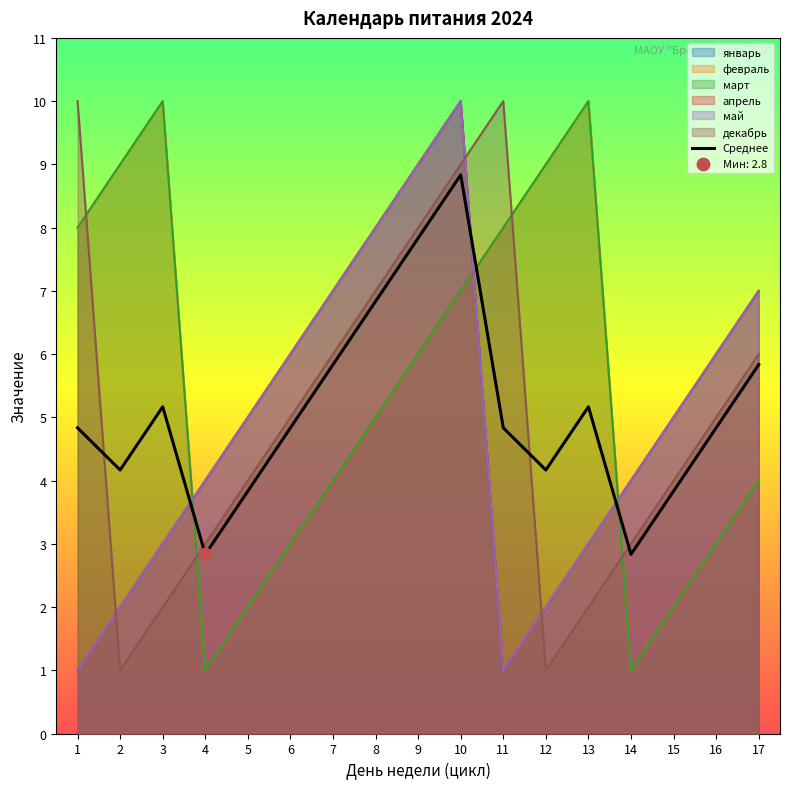

What is the ratio of the value at 13 to the value at 6?

1.1